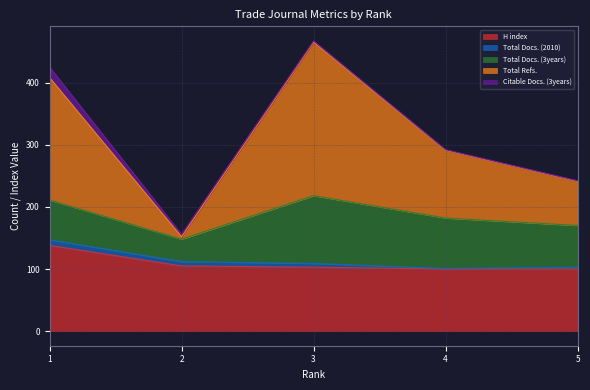

At how many categories does at least one series exceed 322?

2